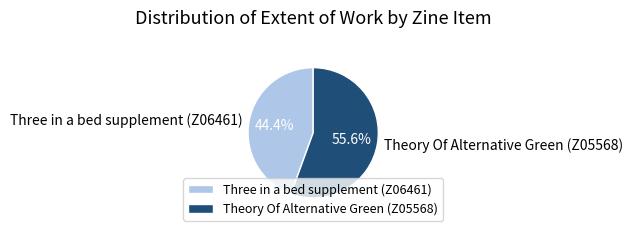

The Three in a bed supplement (Z06461) slice represents 44% of the pie. True or false?

True